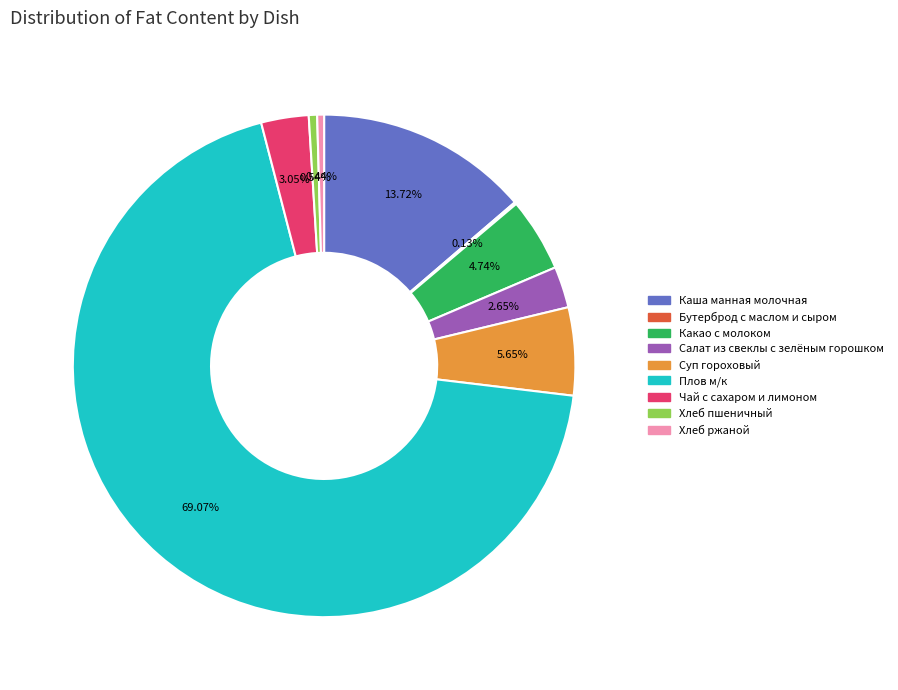

True or false: Хлеб ржаной accounts for 14% of the total.

False